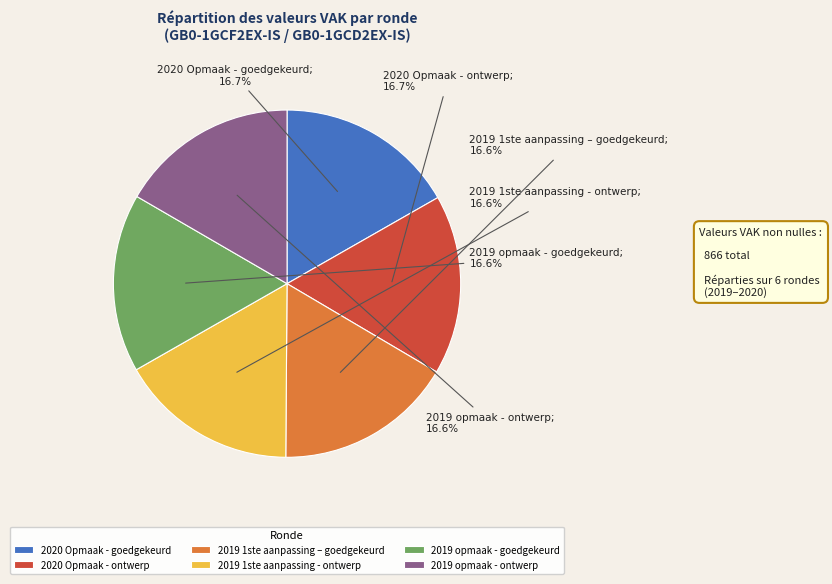

What portion of the pie excludes 2019 opmaak - ontwerp?

83.4%